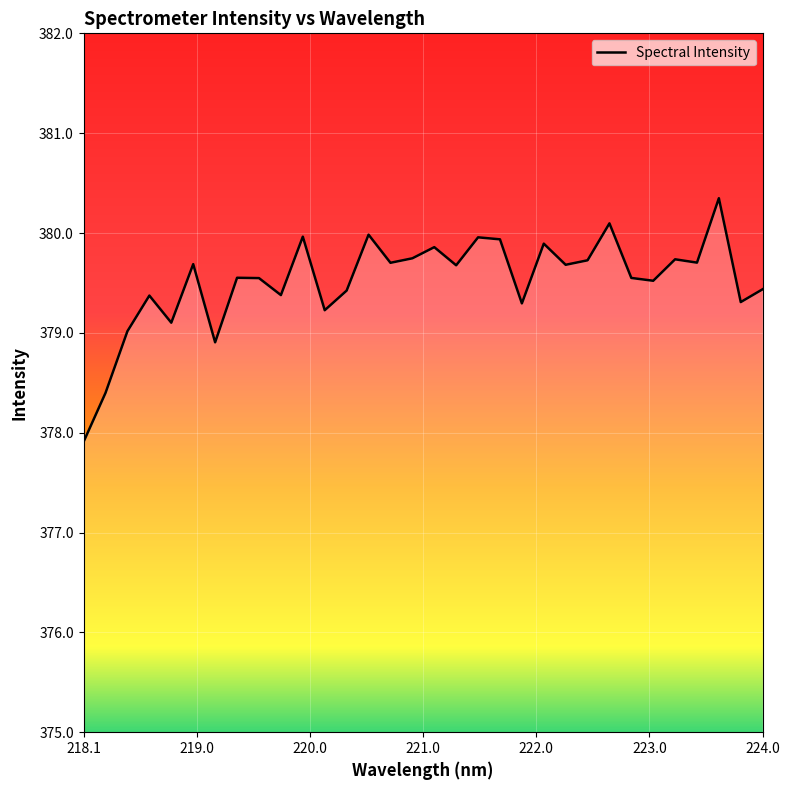

What is the minimum value shown in the chart?

377.9